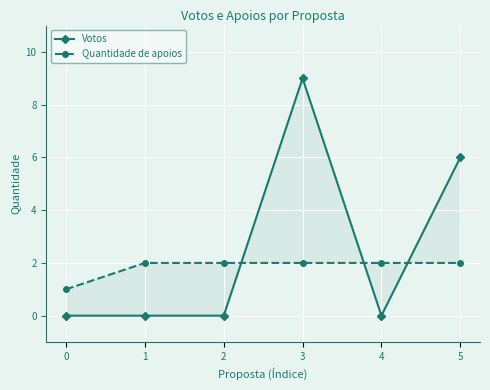

What is the difference between the highest and lowest values at 5?

4